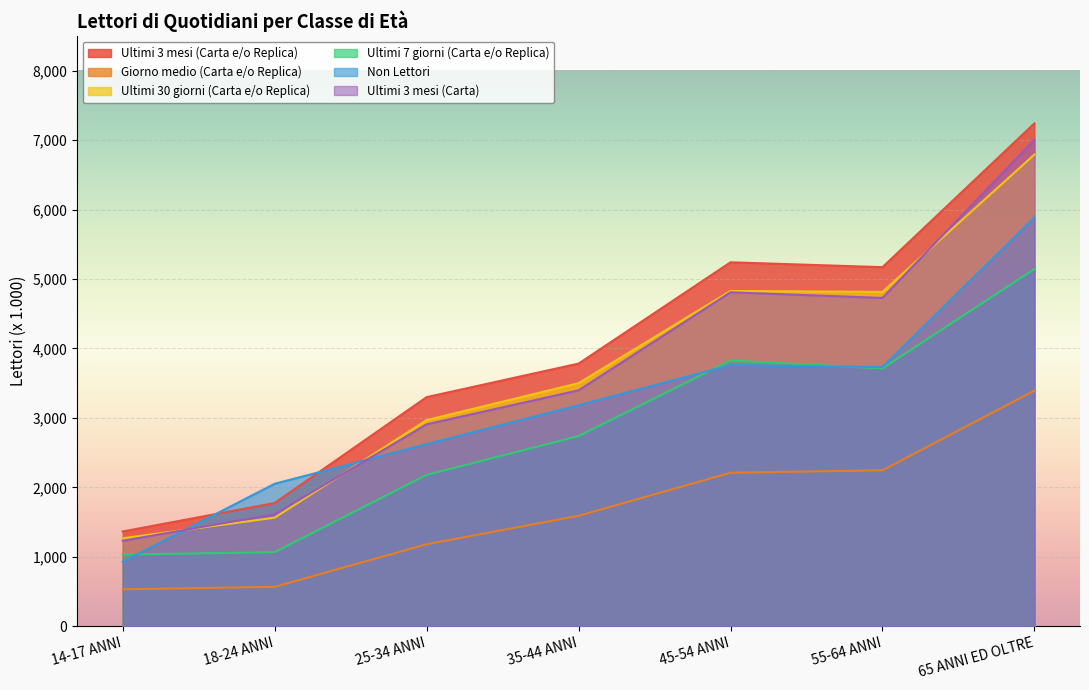

Between 45-54 ANNI and 55-64 ANNI, which series saw the biggest shift?

Ultimi 7 giorni (Carta e/o Replica)